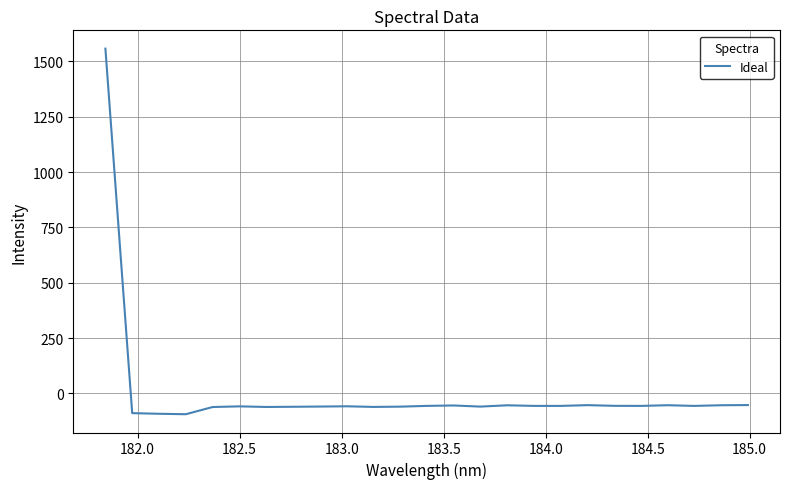

How many values are below -56?

17